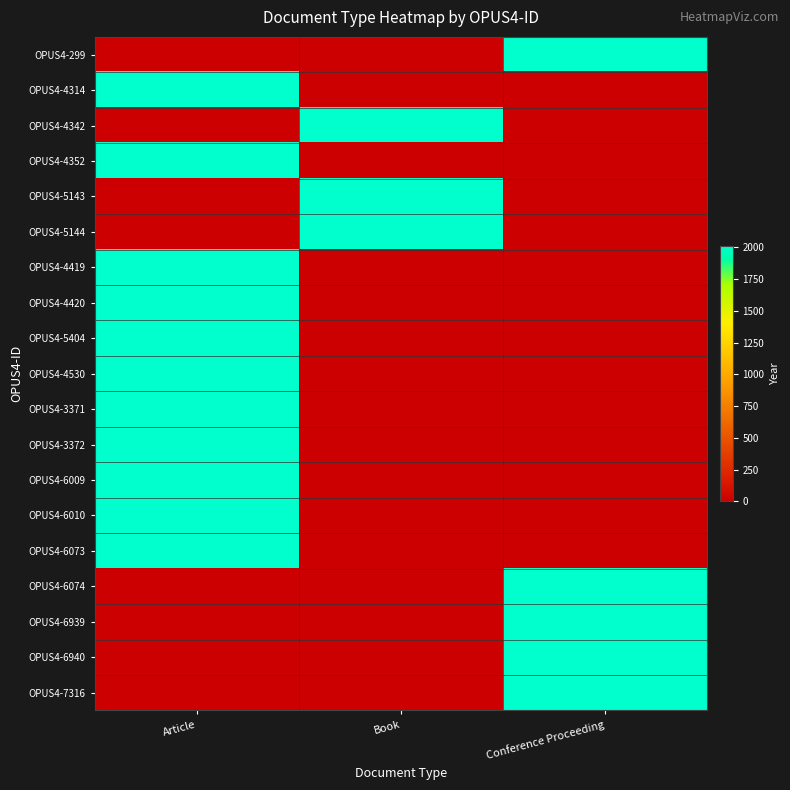

How many series are shown in this chart?

19